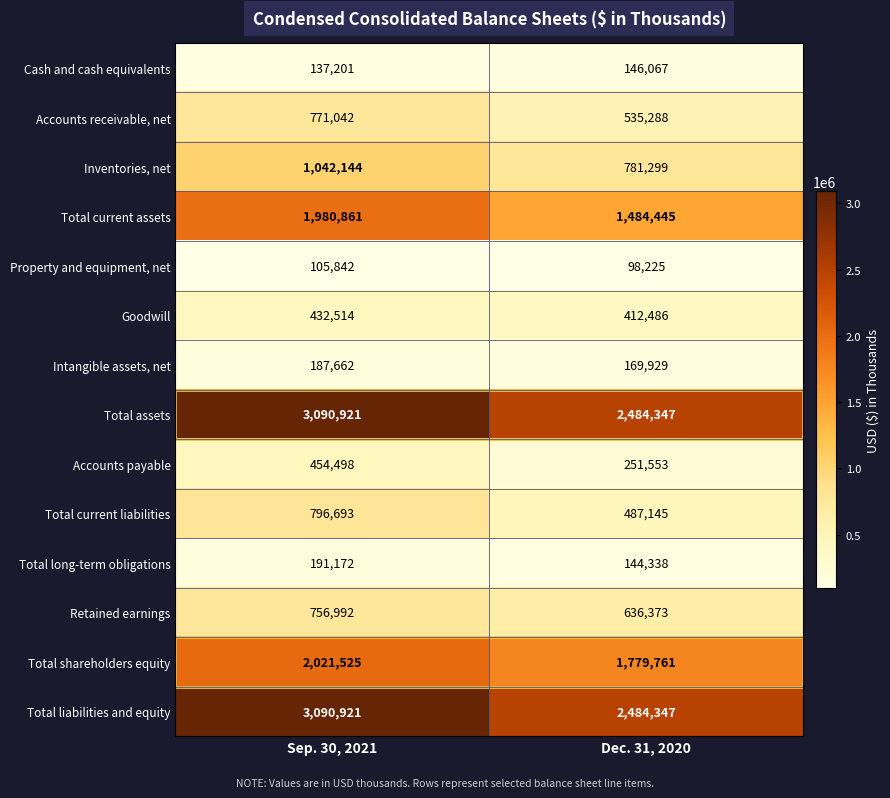

Which label corresponds to the smallest value in the chart?

Dec. 31, 2020